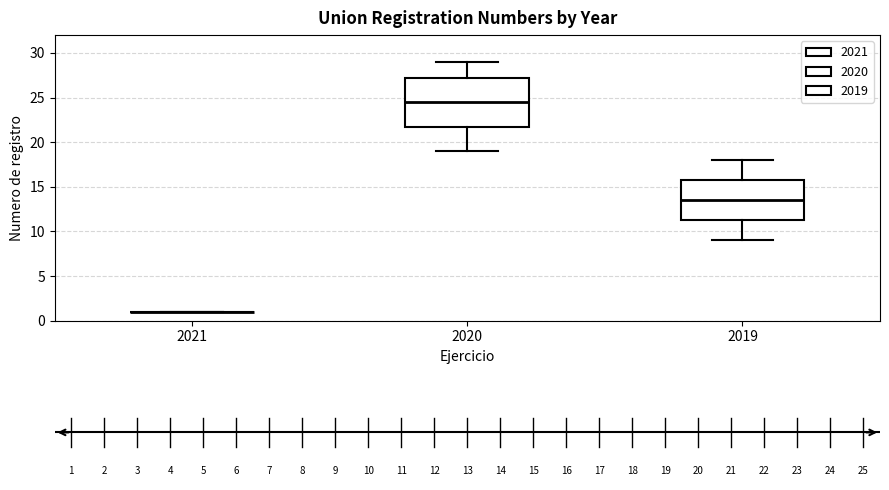

Reading left to right, read every box against the y-axis: the position of its median line, the range the box covers, and the ends of its whiskers. The values are not printed on the chart, so give them approximately, as read against the axis.

2021: box collapsed to a line at 1.0, whiskers 1.0 to 1.0
2020: median 24.5, box 22.0 to 27.5, whiskers 19.0 to 29.0
2019: median 13.5, box 11.5 to 16.0, whiskers 9.0 to 18.0